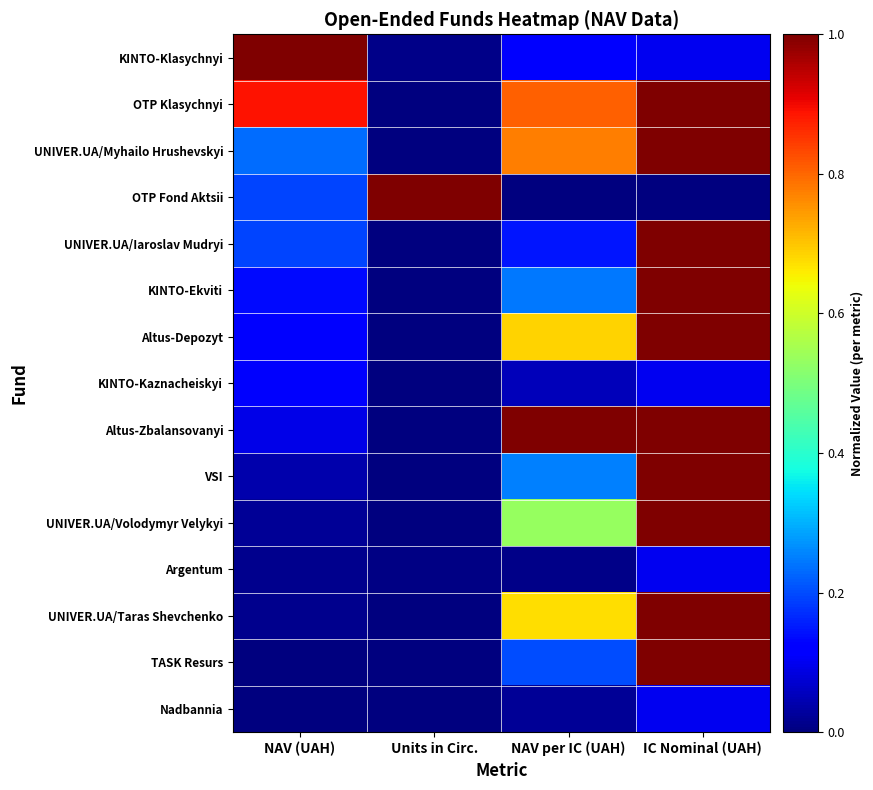

Rank the series by their maximum value, from lowest to highest.

Argentum, Nadbannia, KINTO-Kaznacheiskyi, KINTO-Klasychnyi, OTP Klasychnyi, UNIVER.UA/Myhailo Hrushevskyi, OTP Fond Aktsii, UNIVER.UA/Iaroslav Mudryi, KINTO-Ekviti, Altus-Depozyt, Altus-Zbalansovanyi, VSI, UNIVER.UA/Volodymyr Velykyi, UNIVER.UA/Taras Shevchenko, TASK Resurs